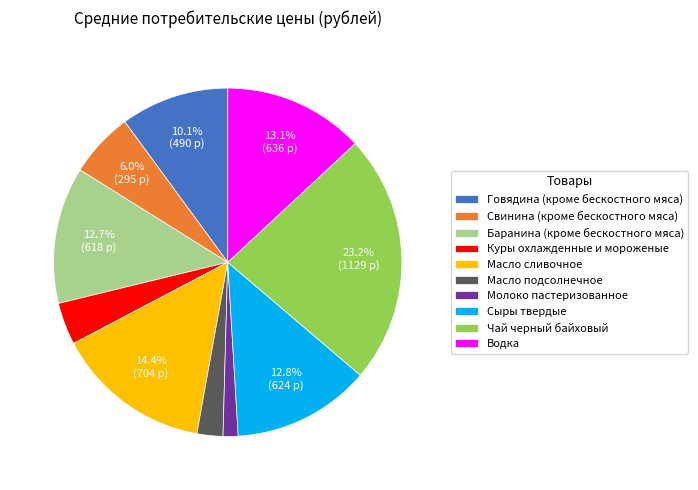

Between Сыры твердые and Чай черный байховый, which is larger?

Чай черный байховый